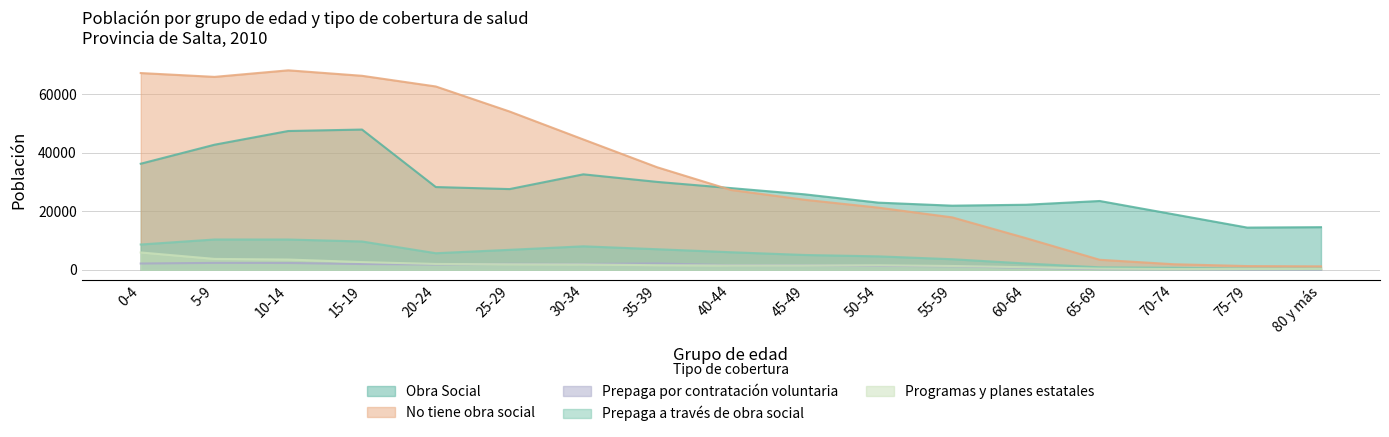

How many data points in Prepaga a través de obra social are above 5668?

8